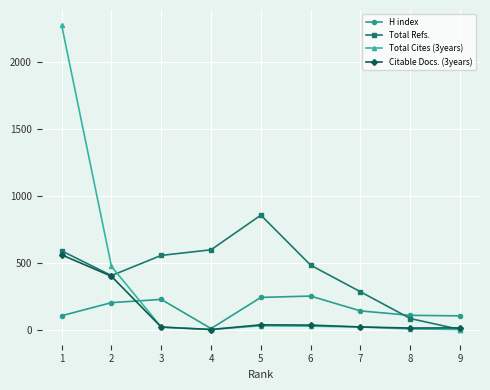

What is the spread (max minus min) of values at 8?

102